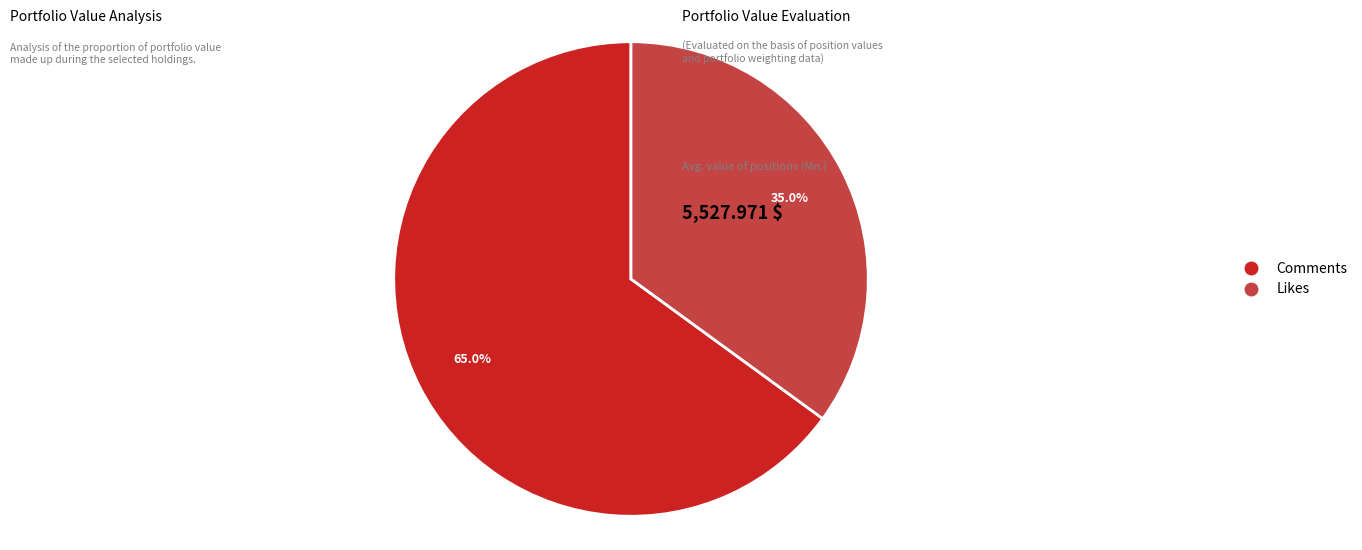

Count the number of slices in the pie.

2